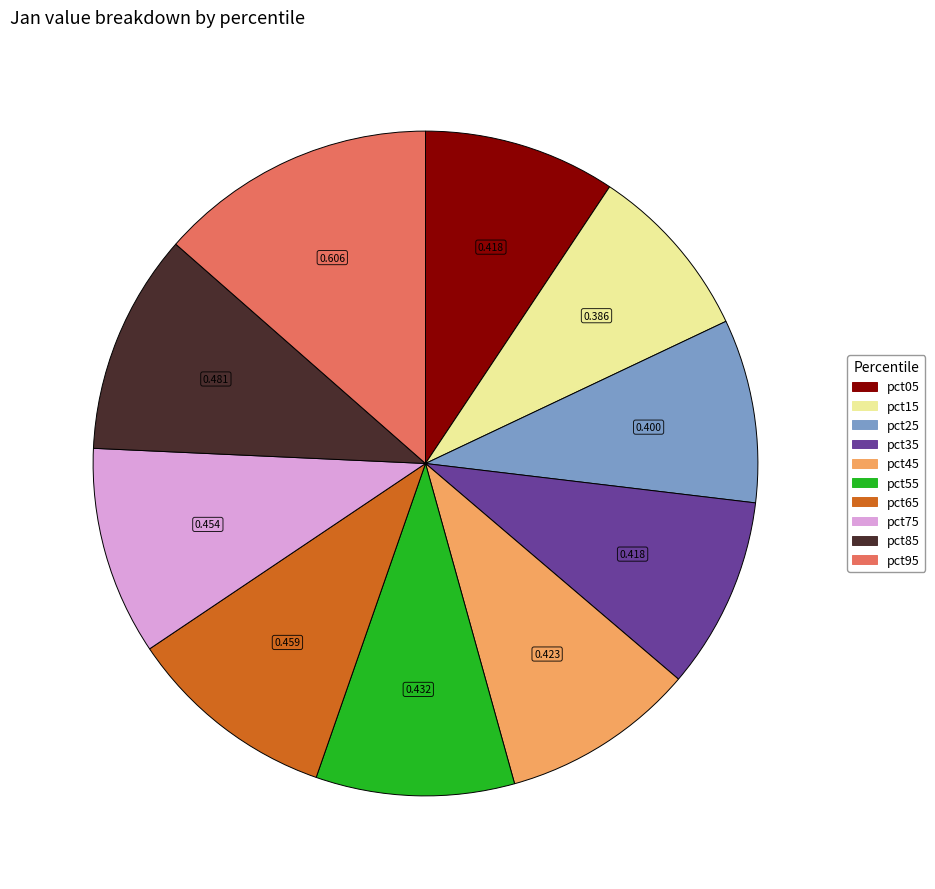

How many slices are in this pie chart?

10